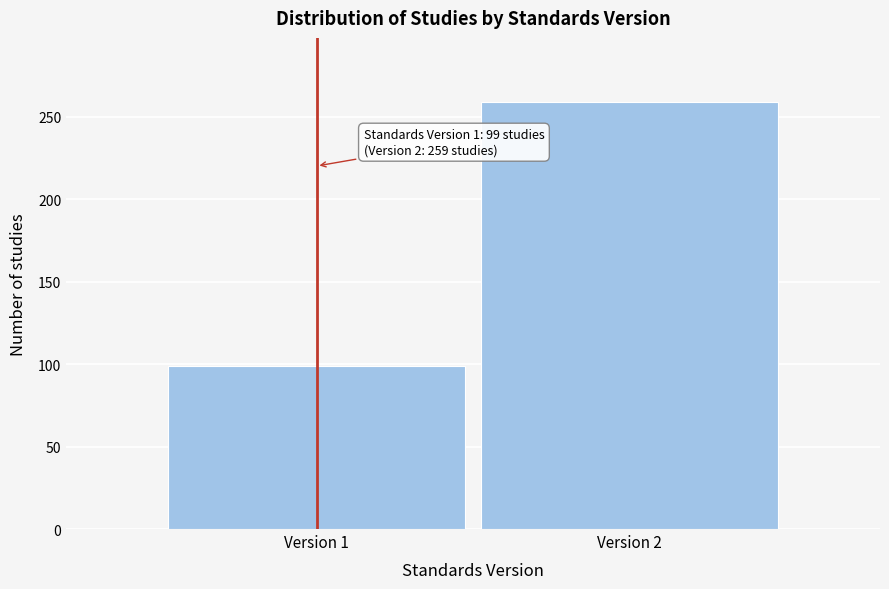

Reading right to left, extract all data points from this chart.

259	99